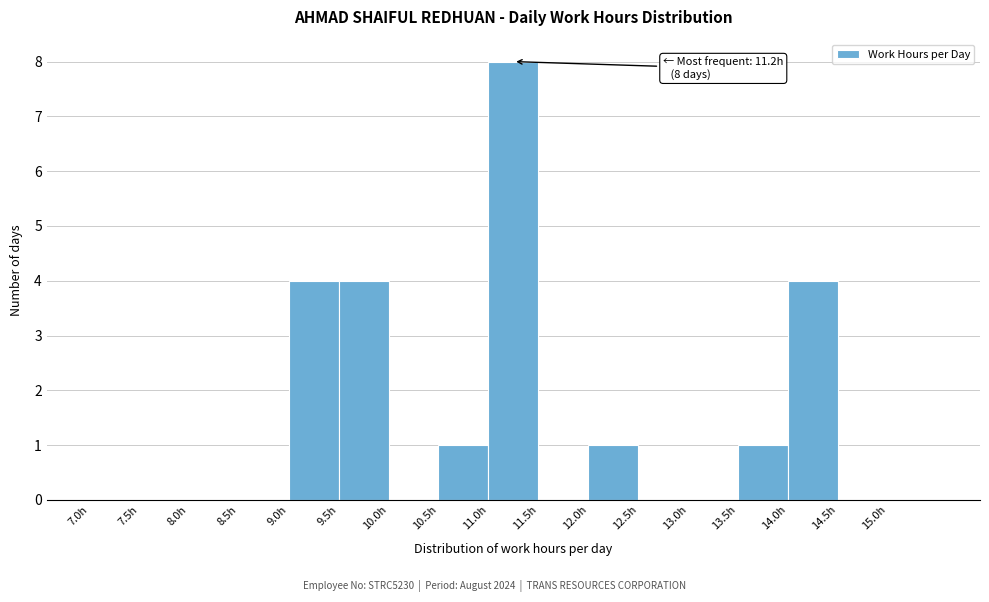

Which range on the x-axis has the tallest bar?

11.0 to 11.5